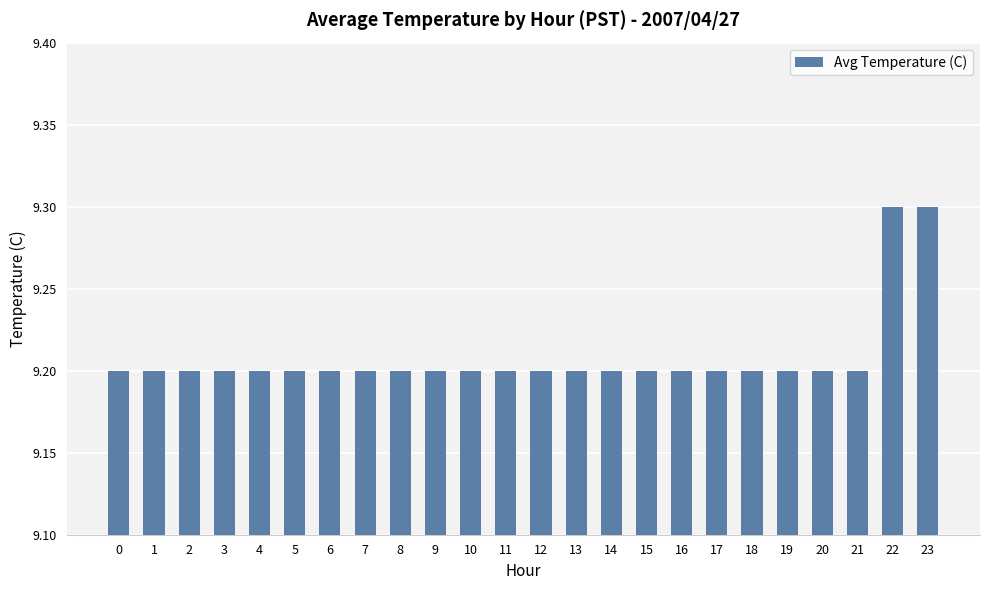

How many categories are shown in the chart?

24